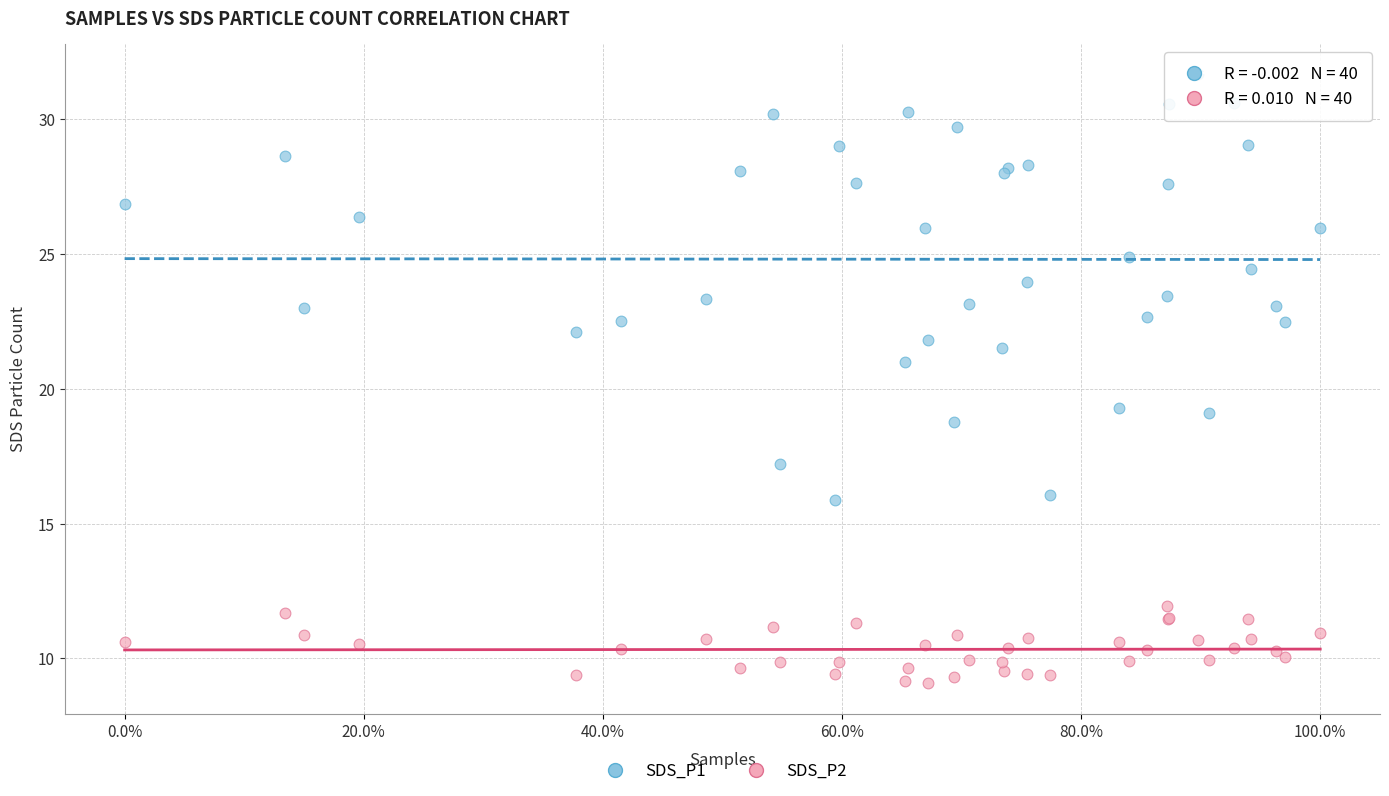

Which series reaches the maximum Y coordinate?

SDS_P1